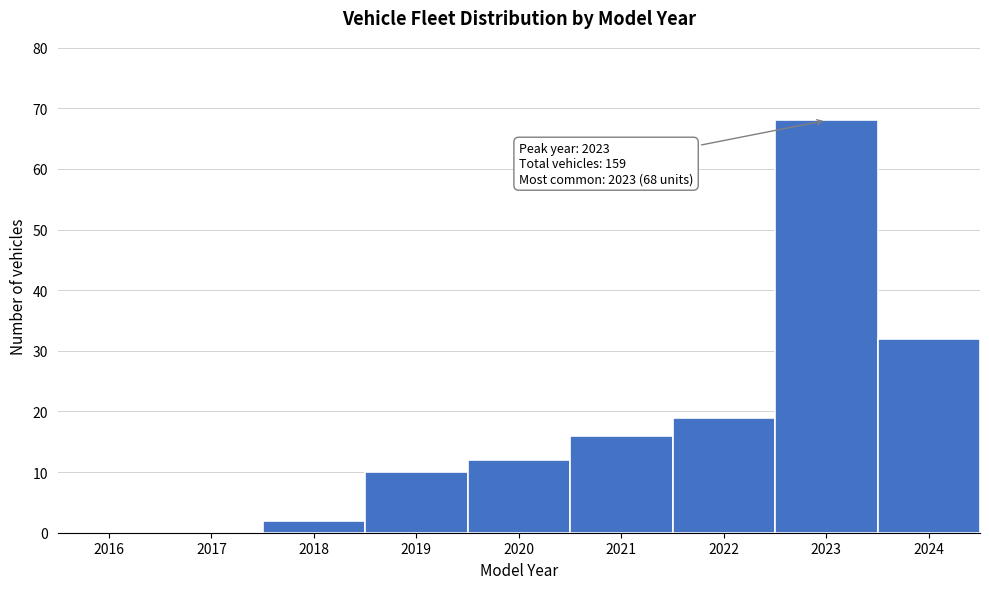

Reading right to left, list all the values displayed in this chart.

2024=32	2023=68	2022=19	2021=16	2020=12	2019=10	2018=2	2017=0	2016=0